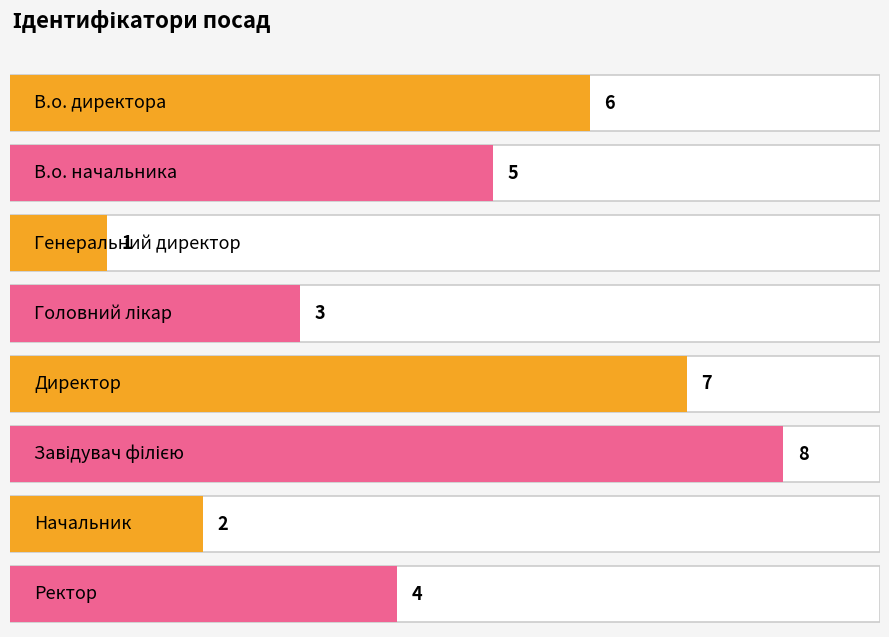

Does the chart contain stacked bars?

No